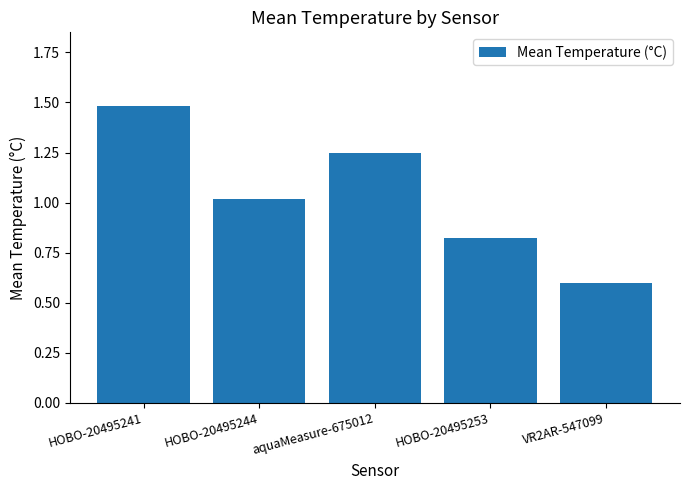

What is the change in value from HOBO-20495241 to VR2AR-547099?

-0.9